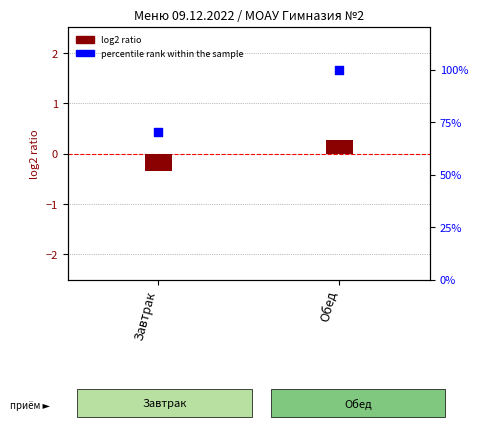

What is the ratio of the value at Обед to the value at Завтрак?

1.4